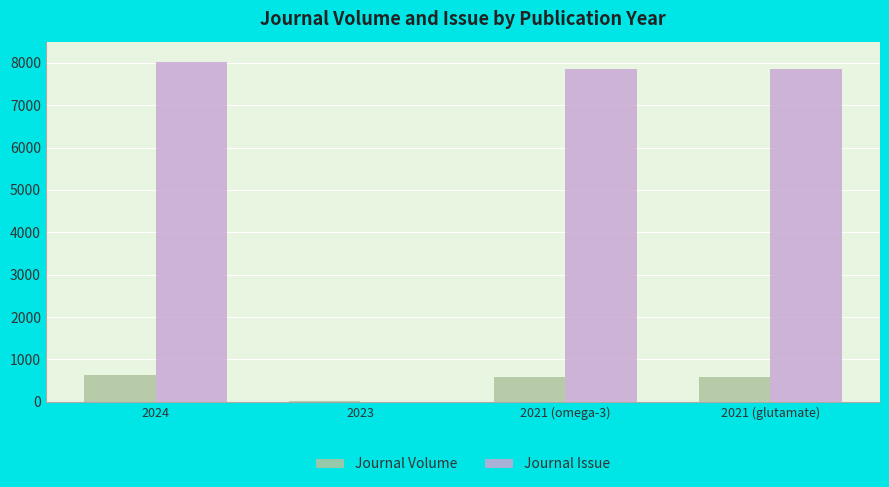

What is the highest value of the Journal Volume series?

629